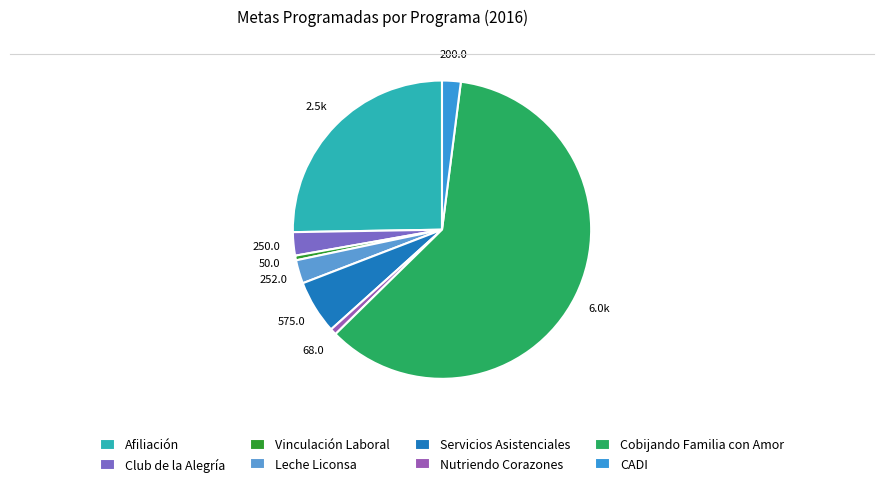

To the nearest percent, what portion does Leche Liconsa represent?

3%